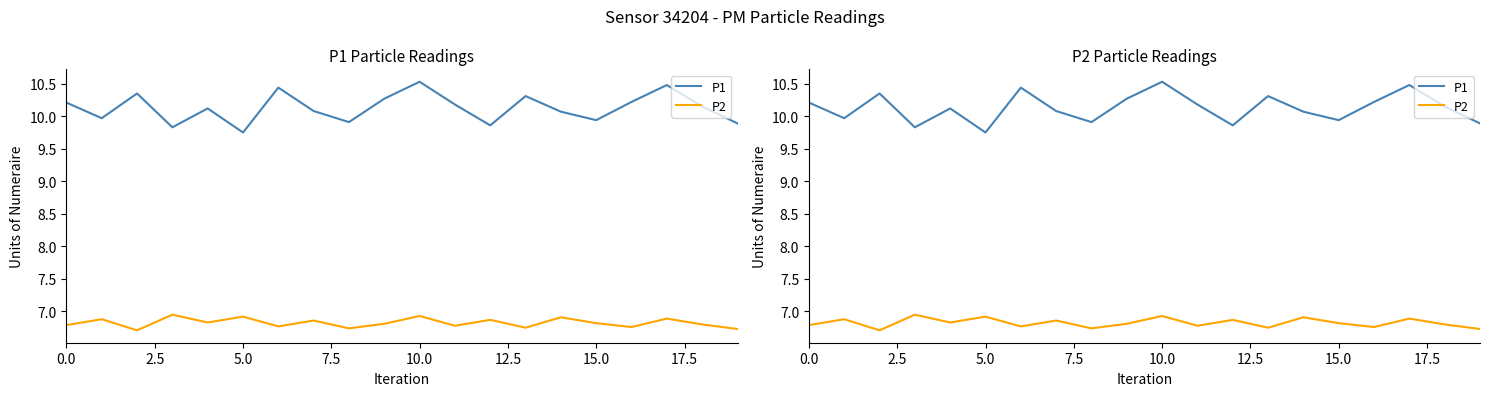

What is the approximate value of P1 at 0.0?

10.2